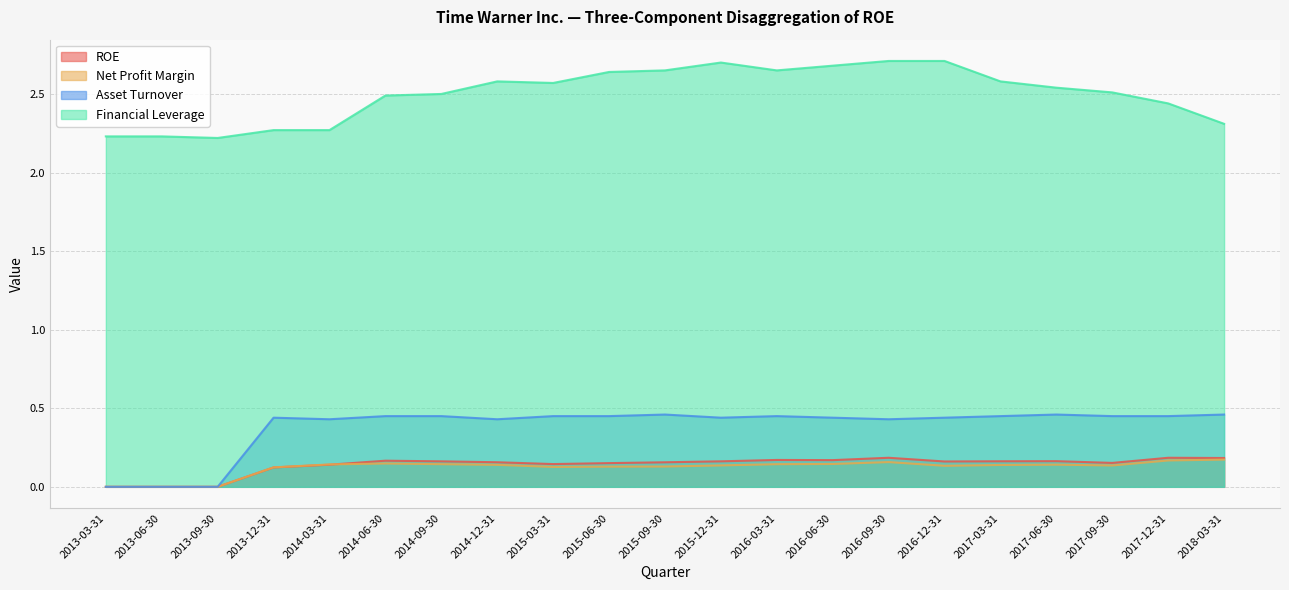

Reading left to right, list all the values displayed in this chart.

ROE: 0.0	0.0	0.0	0.1	0.1	0.2	0.2	0.2	0.1	0.2	0.2	0.2	0.2	0.2	0.2	0.2	0.2	0.2	0.2	0.2	0.2
Net Profit Margin: 0.0	0.0	0.0	0.1	0.1	0.1	0.1	0.1	0.1	0.1	0.1	0.1	0.1	0.1	0.2	0.1	0.1	0.1	0.1	0.2	0.2
Asset Turnover: 0.0	0.0	0.0	0.4	0.4	0.5	0.5	0.4	0.5	0.5	0.5	0.4	0.5	0.4	0.4	0.4	0.5	0.5	0.5	0.5	0.5
Financial Leverage: 2.2	2.2	2.2	2.3	2.3	2.5	2.5	2.6	2.6	2.6	2.6	2.7	2.6	2.7	2.7	2.7	2.6	2.5	2.5	2.4	2.3